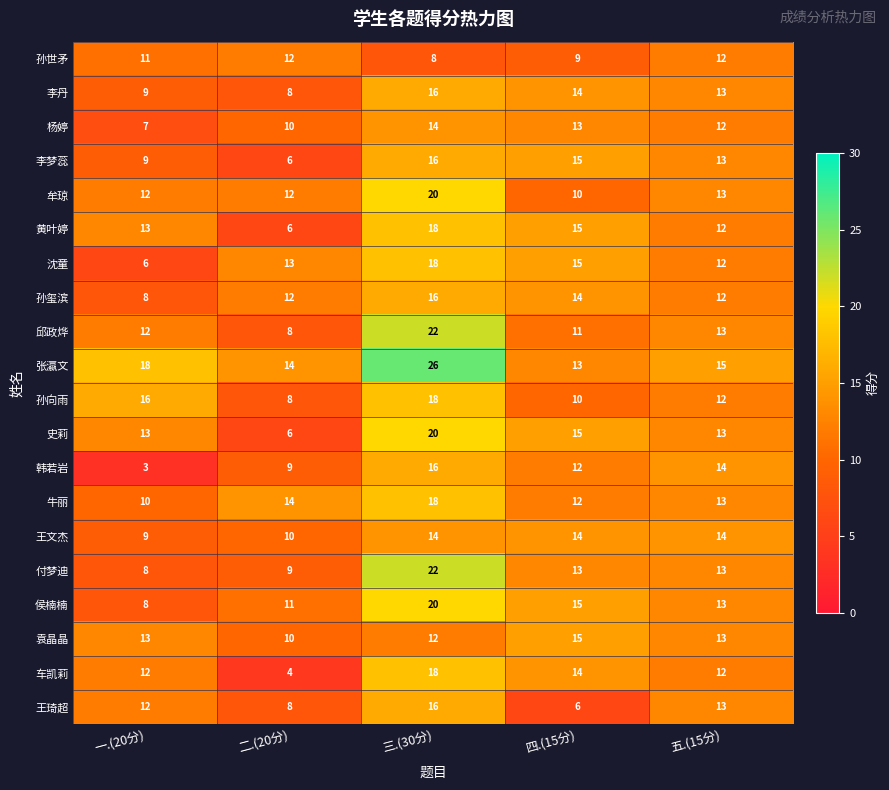

What is the average value of the 邱政烨 series?

13